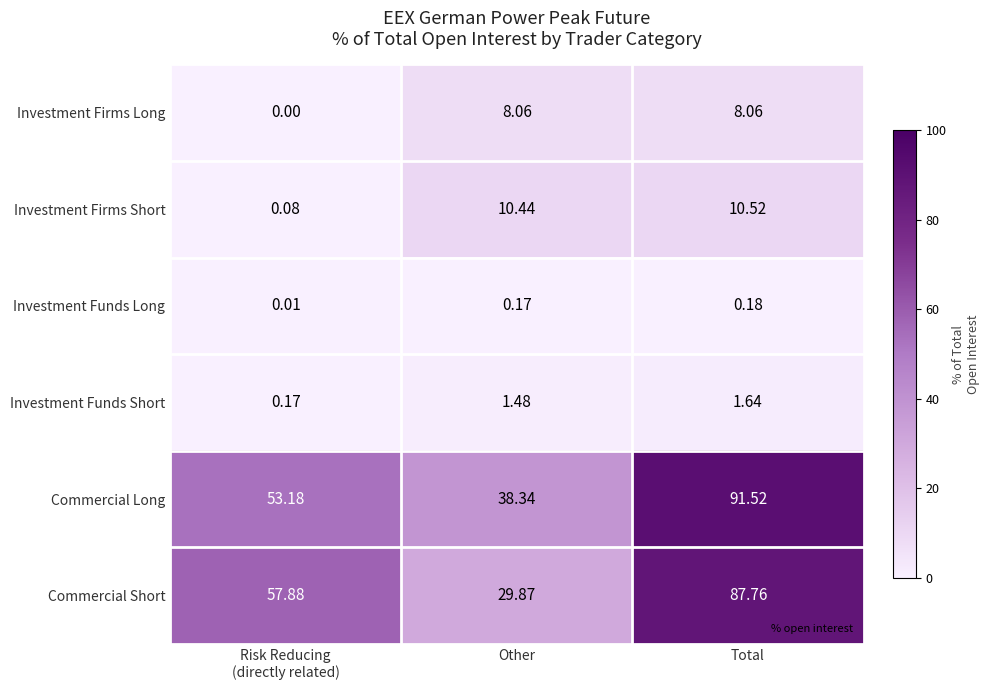

Which category has the highest value in the Investment Funds Short series?

Total